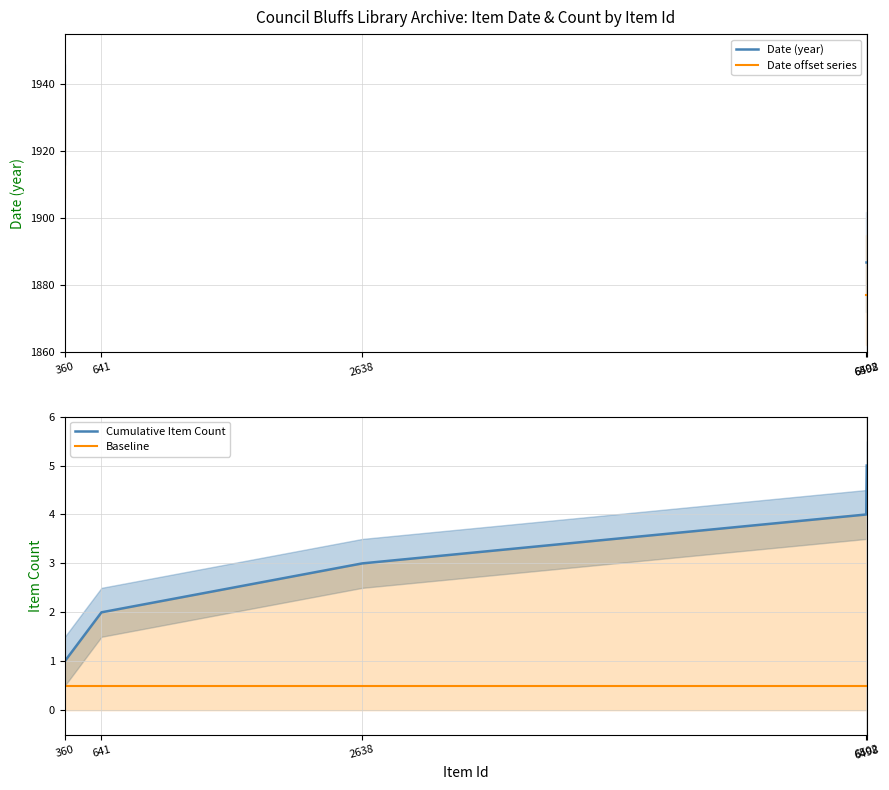

The Date offset series series shows 556.8 at 6498. True or false?

False